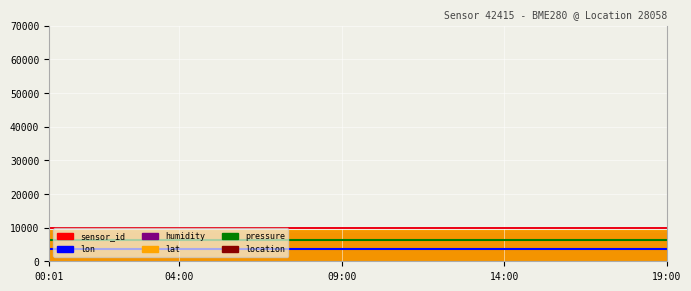

What is the sum of all pressure values?

126524.8